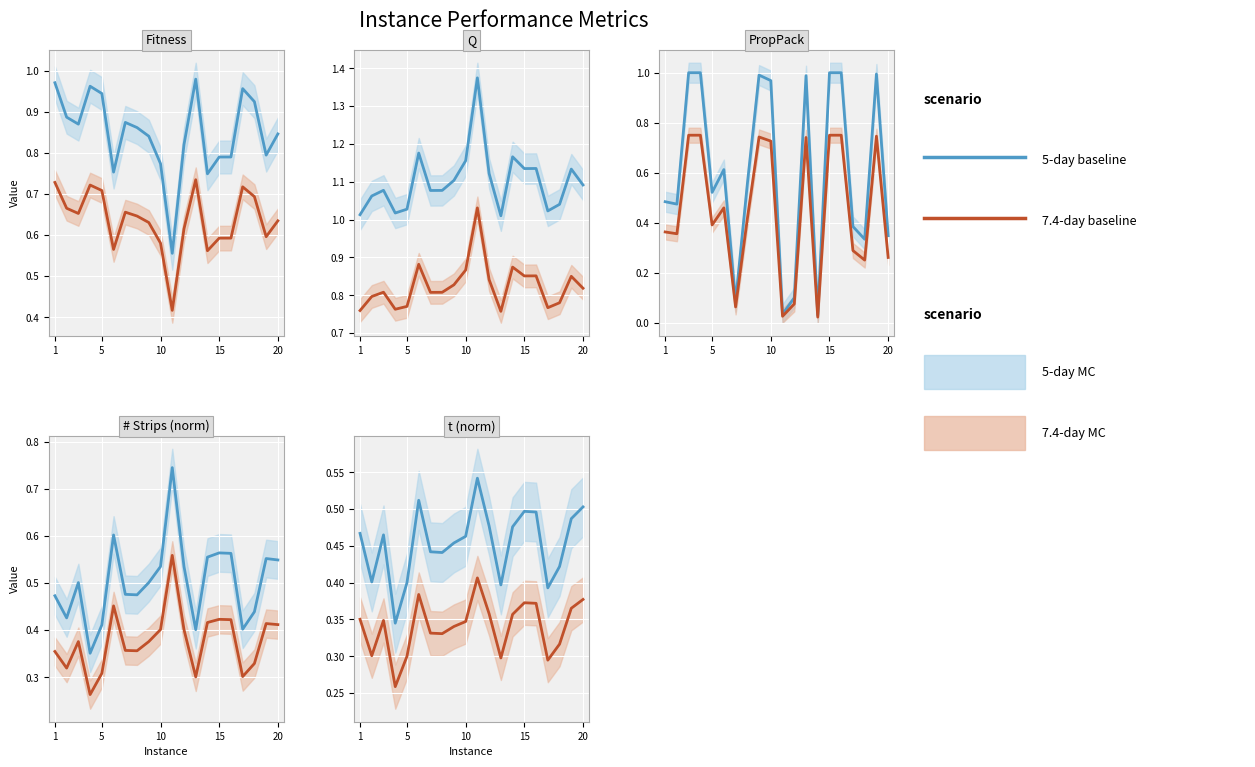

Which has a higher value, 1 or 5?

1